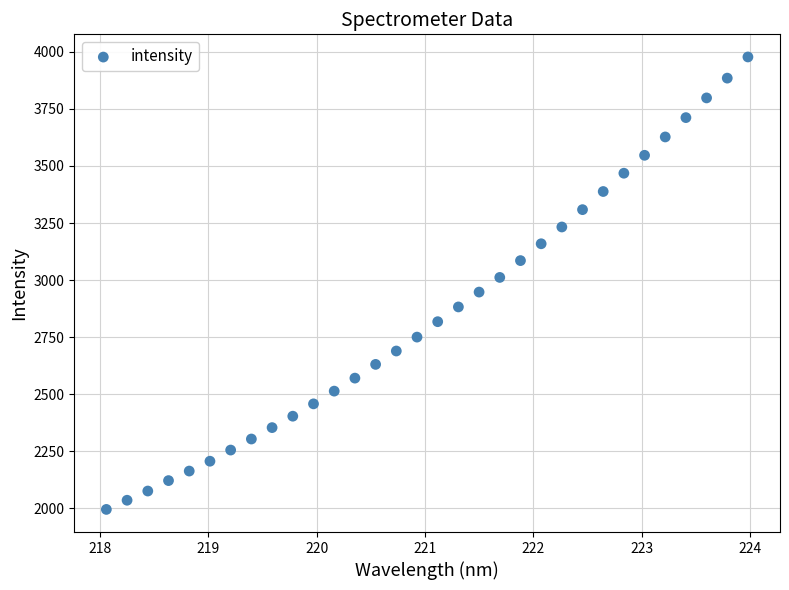

What is the range of X values (max minus min)?

5.9